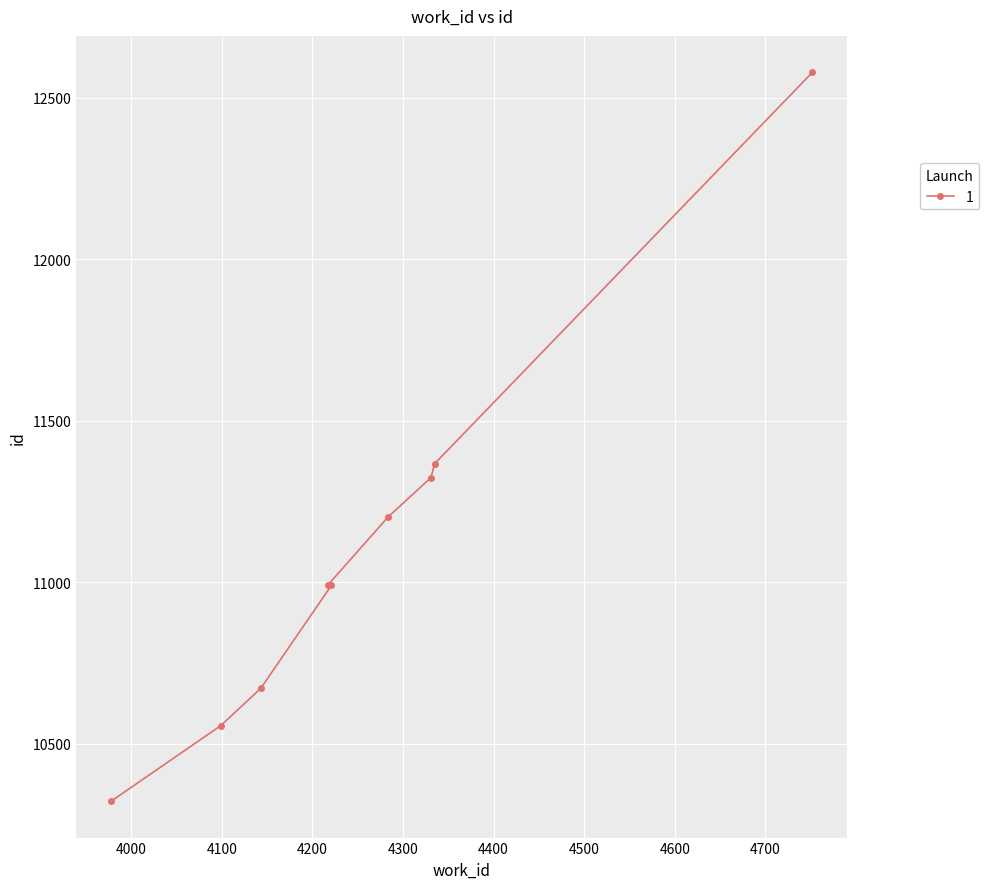

Is it true that the value at 4217 is 4561?

False